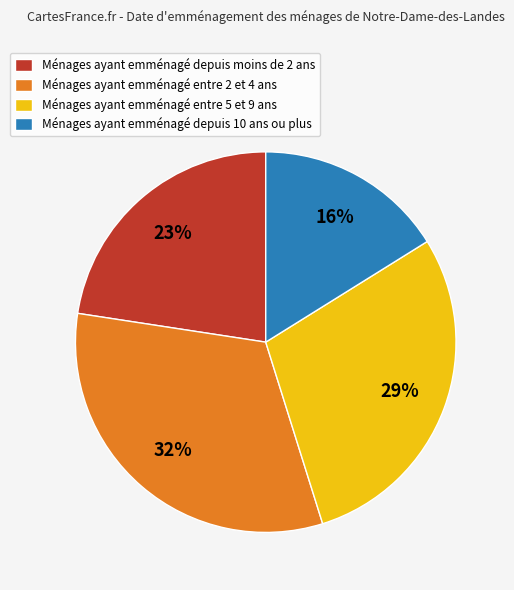

Which category has the smallest portion of the pie?

Ménages ayant emménagé depuis 10 ans ou plus